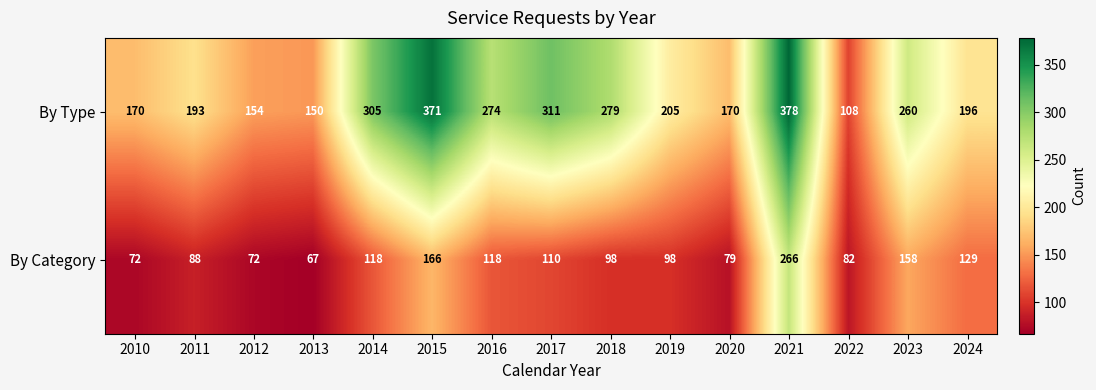

Is it true that By Category equals 91 at 2013?

False